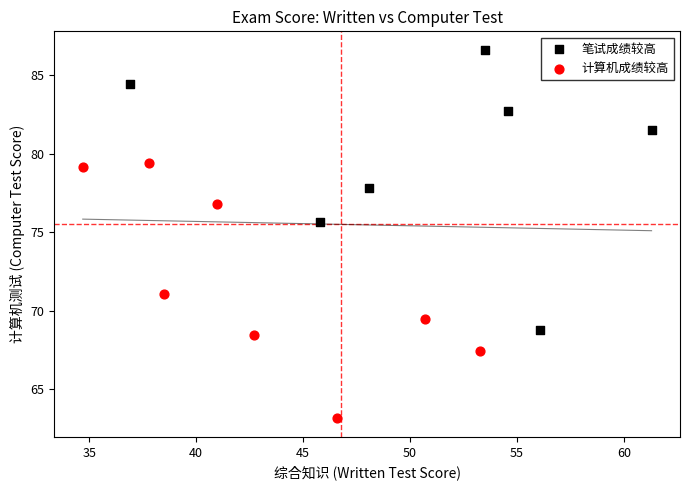

Which series contains the lowest Y value?

计算机成绩较高